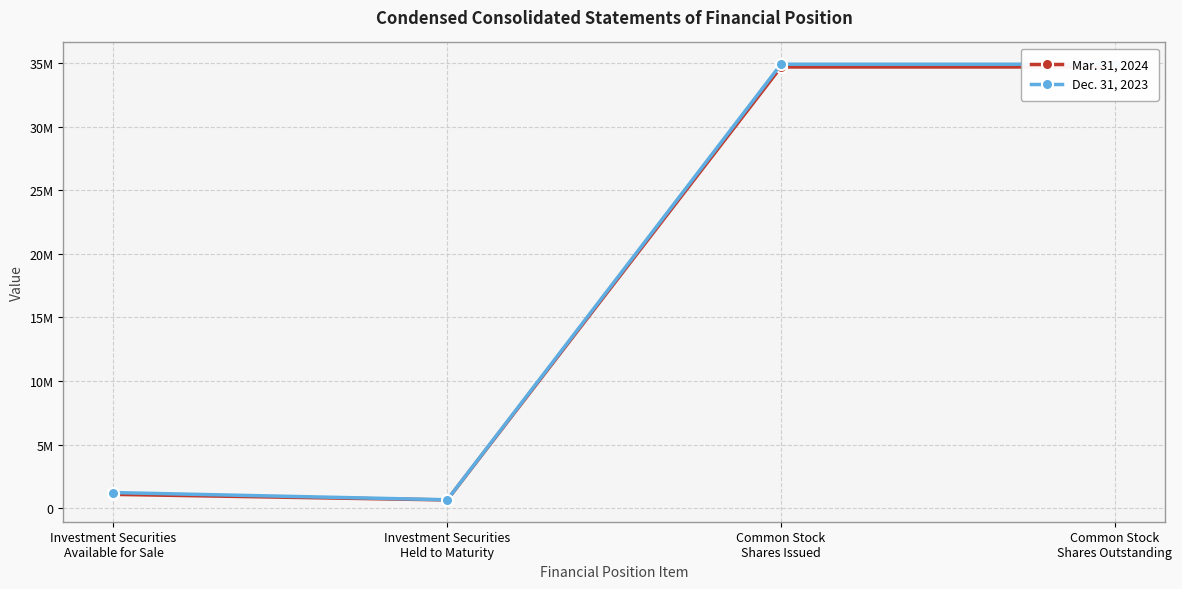

What is the total value across all series at Common Stock
Shares Outstanding?

69596076